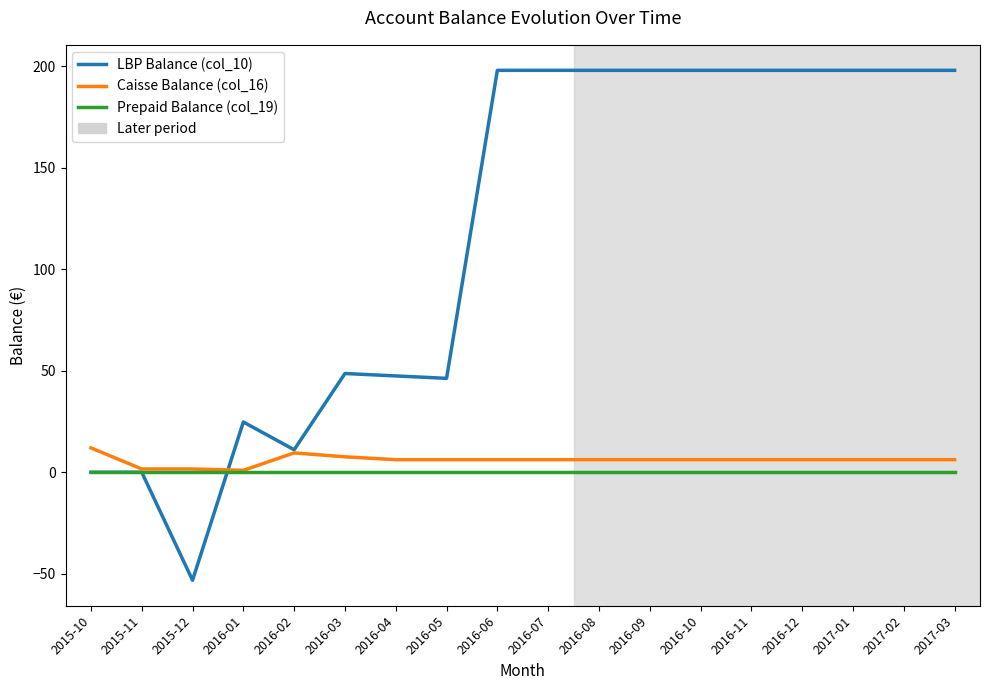

Is the value of Caisse Balance (col_16) at 2017-01 greater than the value of LBP Balance (col_10) at 2016-01?

No